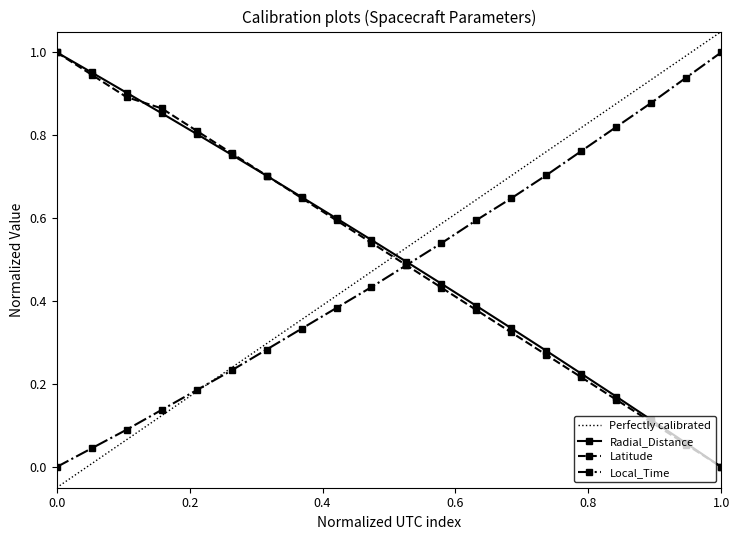

How many intersections are there between Latitude and Local_Time?

1